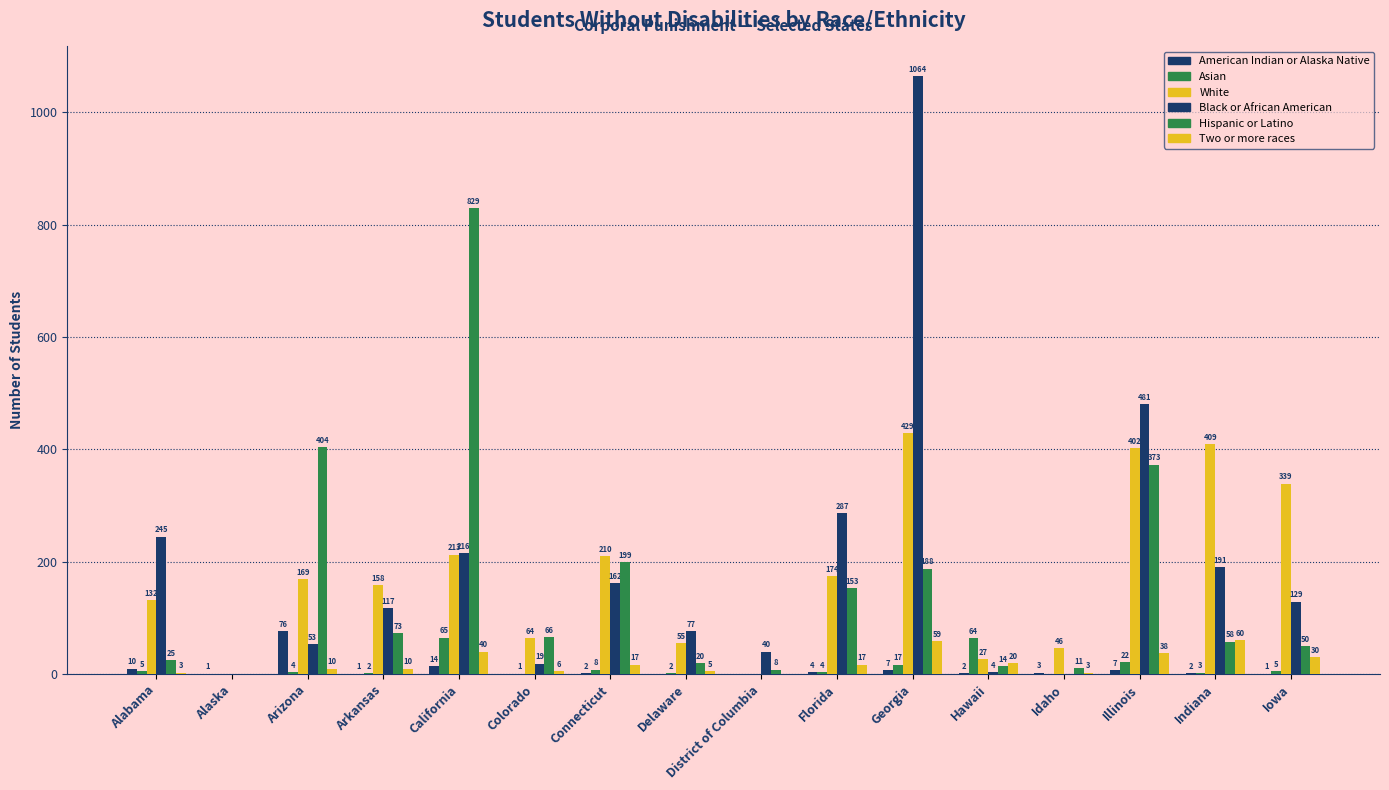

Count the number of categories in the chart.

16